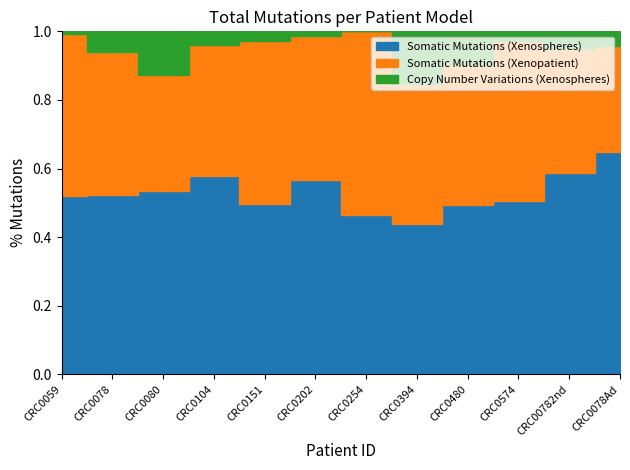

True or false: Somatic Mutations (Xenospheres) and Copy Number Variations (Xenospheres) cross at least once.

False